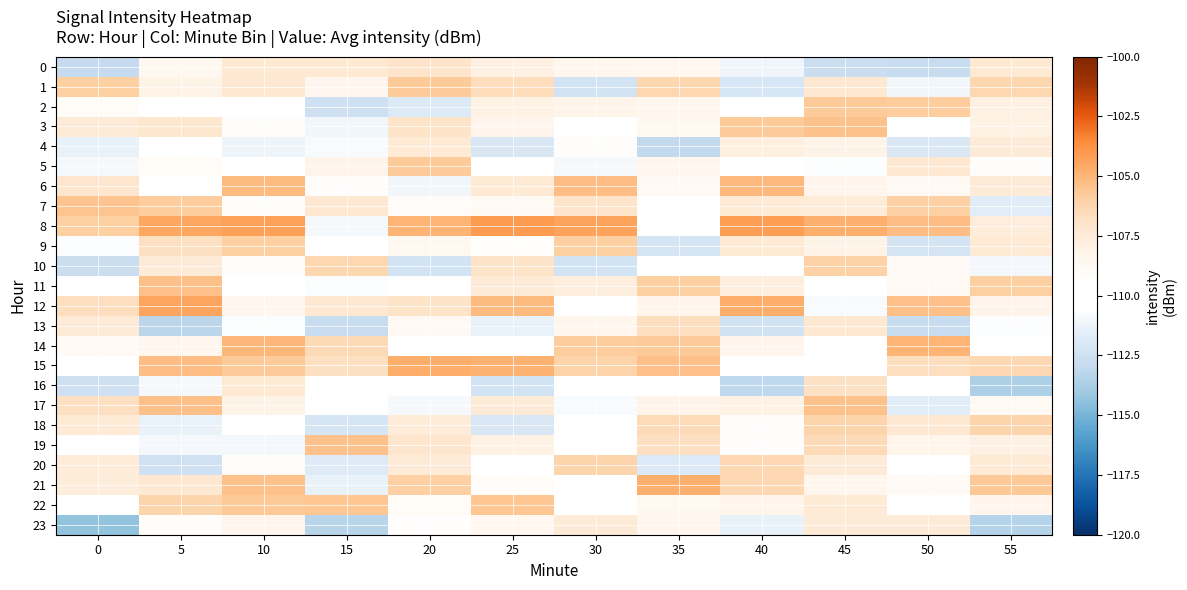

Rank the series at 0 from highest to lowest value.

7, 8, 1, 12, 17, 6, 18, 3, 13, 20, 21, 14, 2, 11, 15, 22, 19, 9, 5, 4, 16, 10, 0, 23